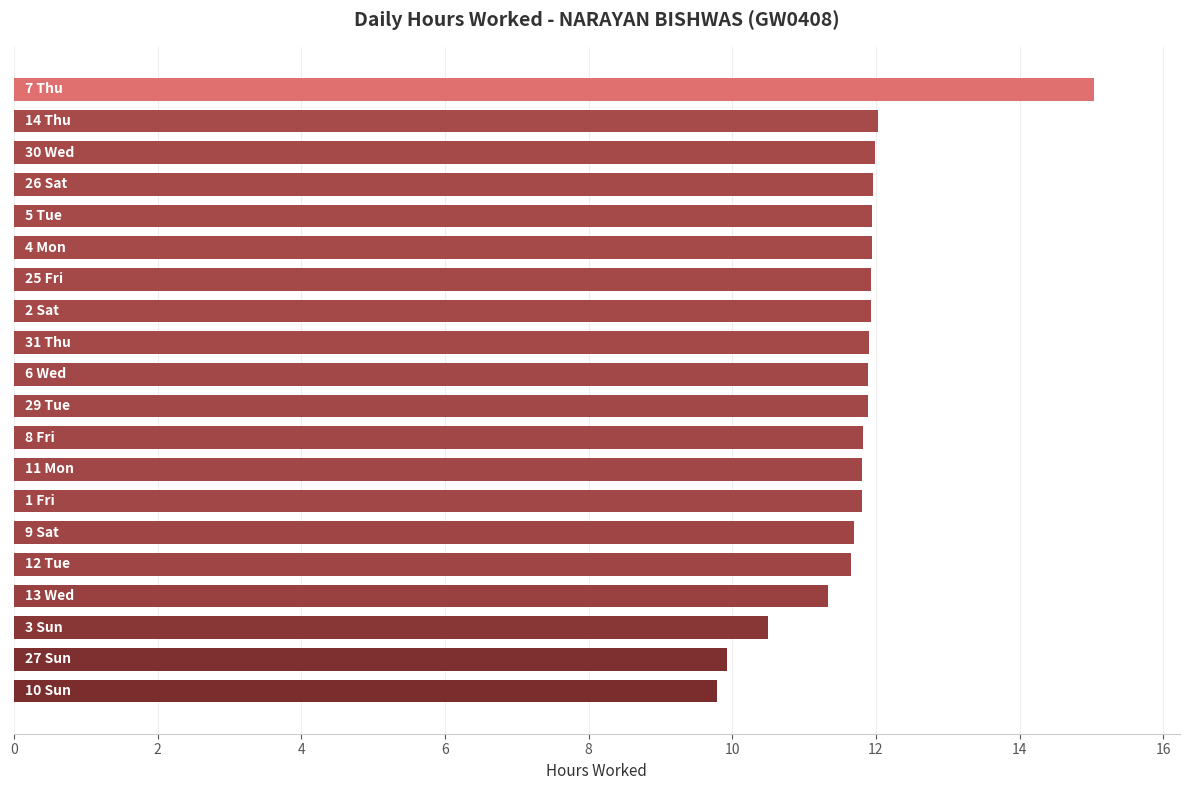

What is the sum of all values?

234.8